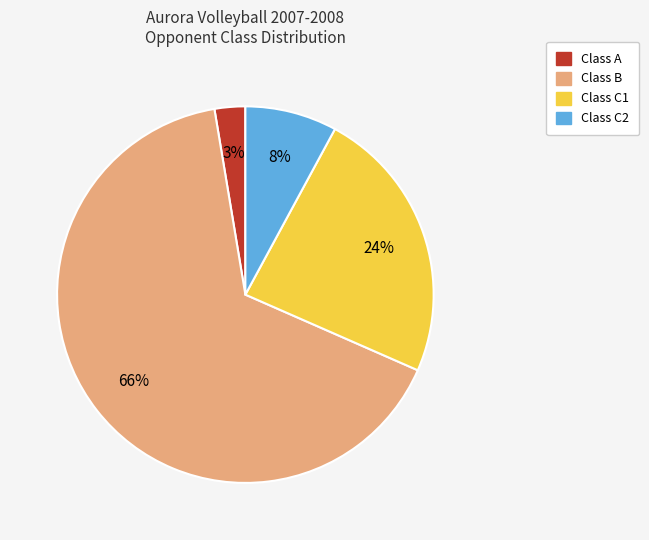

How many segments does this pie chart have?

4